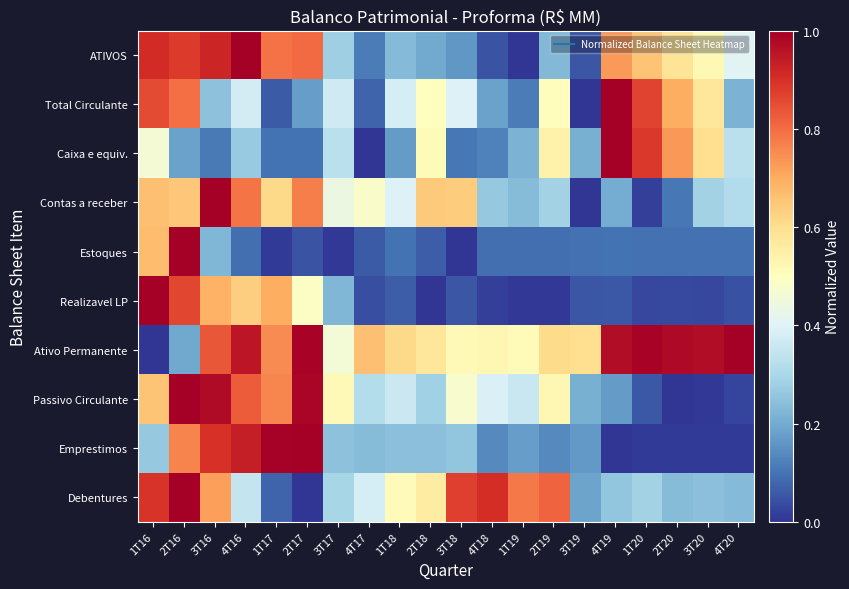

List the series in order of their peak value, lowest first.

ATIVOS, Total Circulante, Caixa e equiv., Contas a receber, Estoques, Realizavel LP, Ativo Permanente, Passivo Circulante, Emprestimos, Debentures